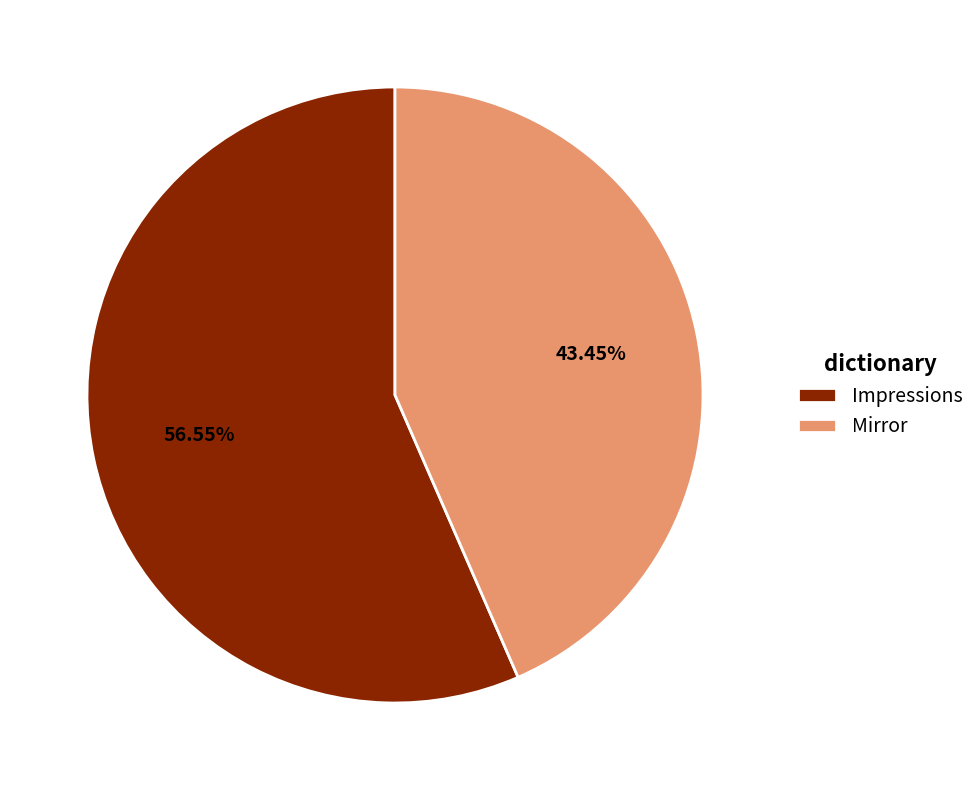

What portion of the pie excludes Impressions?

43.5%